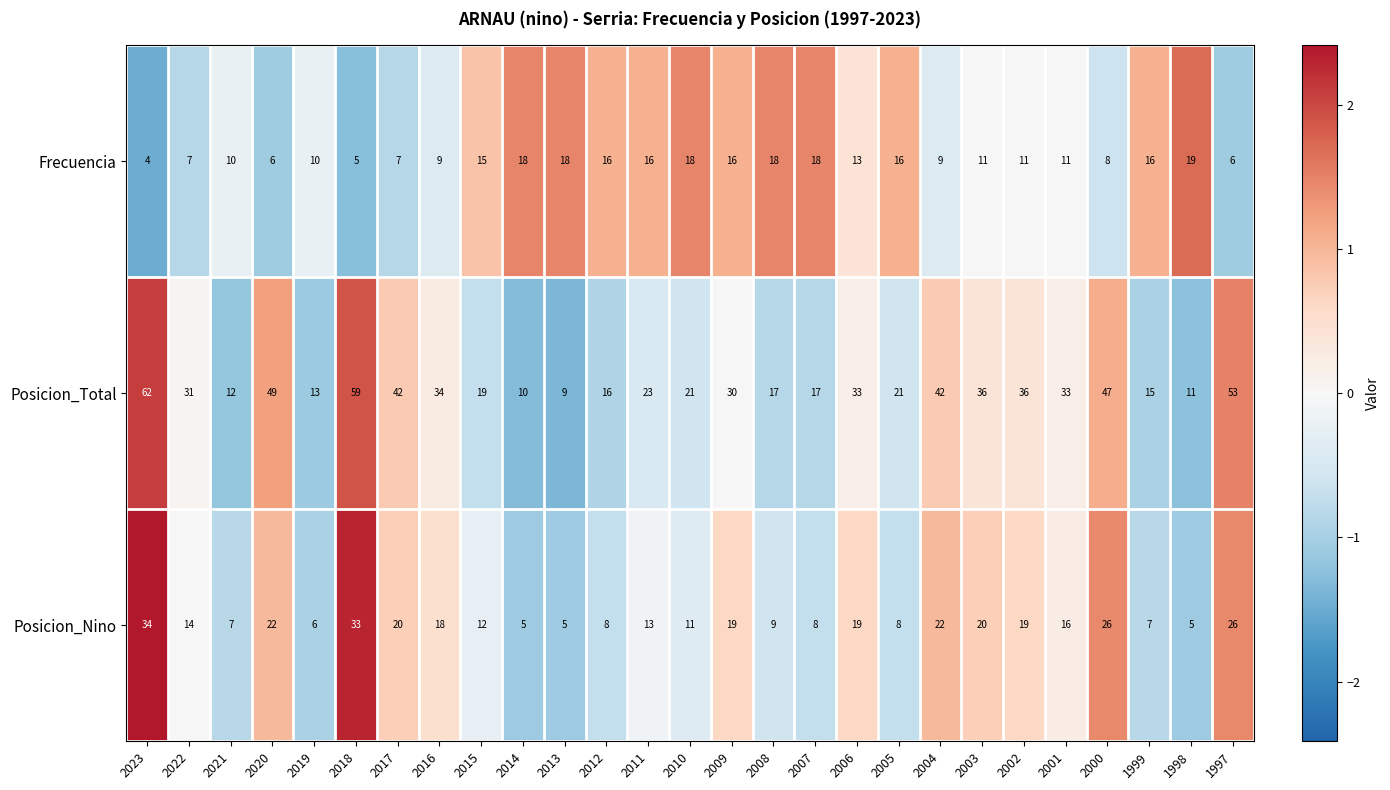

What value does the Frecuencia series have at 2002, to the nearest 5?

10